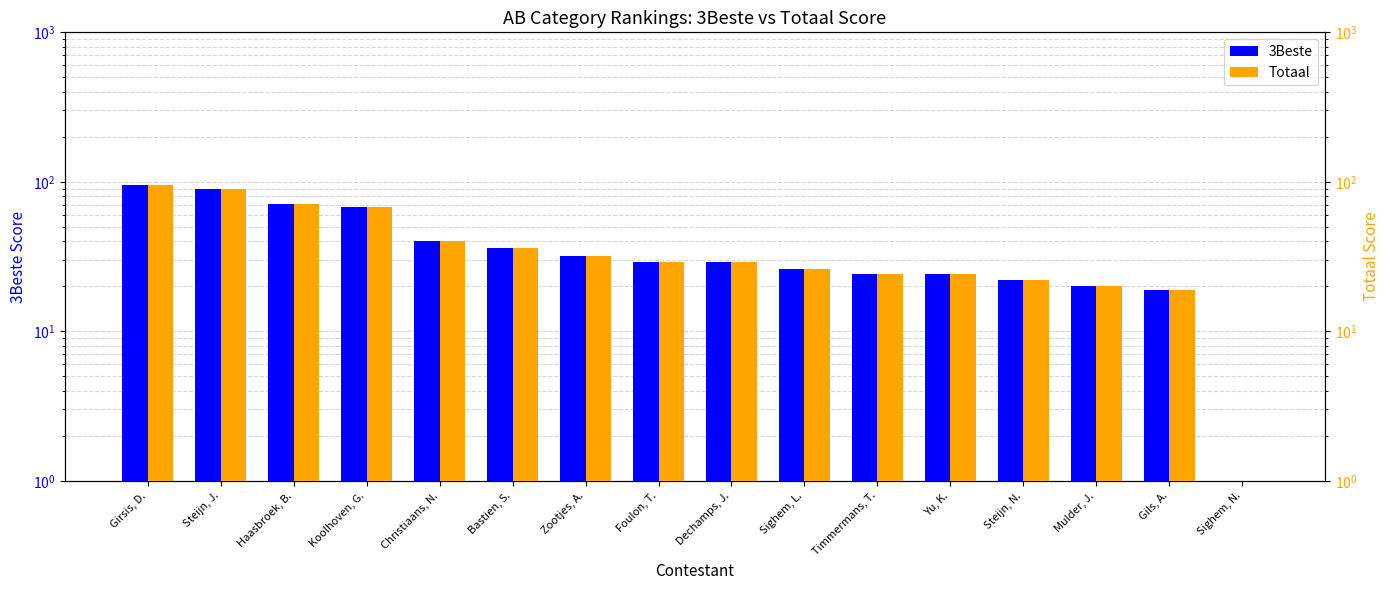

Between Gils, A. and Sighem, N., which is larger?

Gils, A.